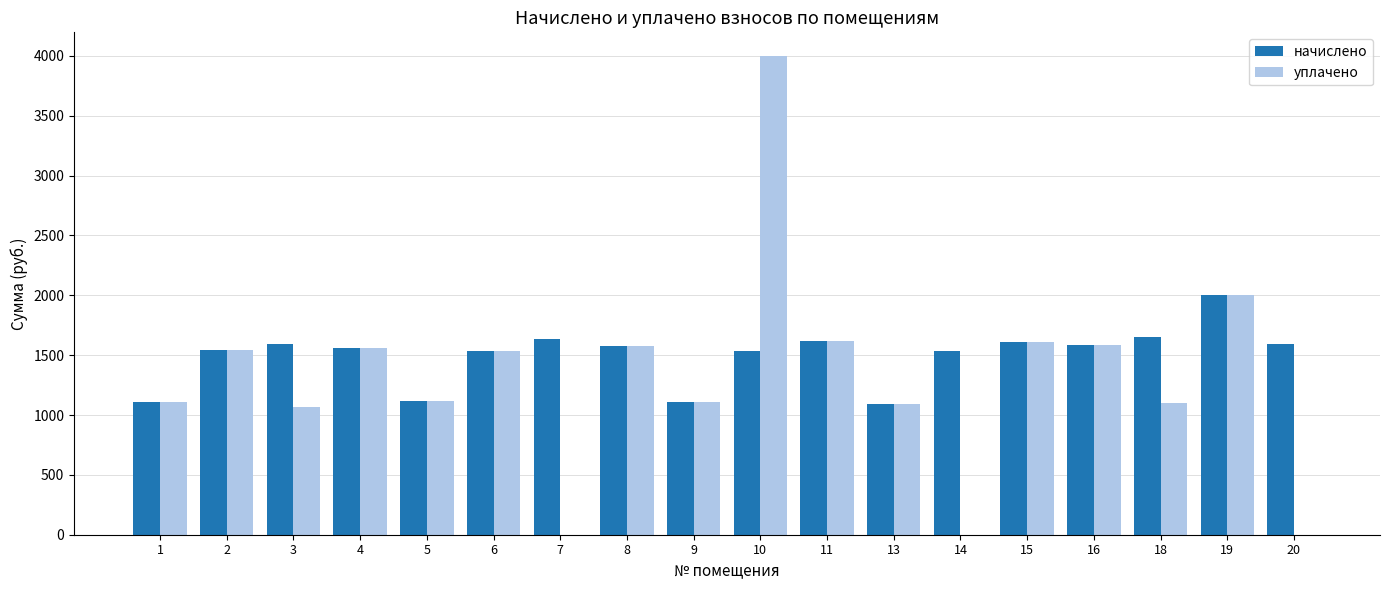

True or false: начислено has a value of 1544.8 at 2.

True